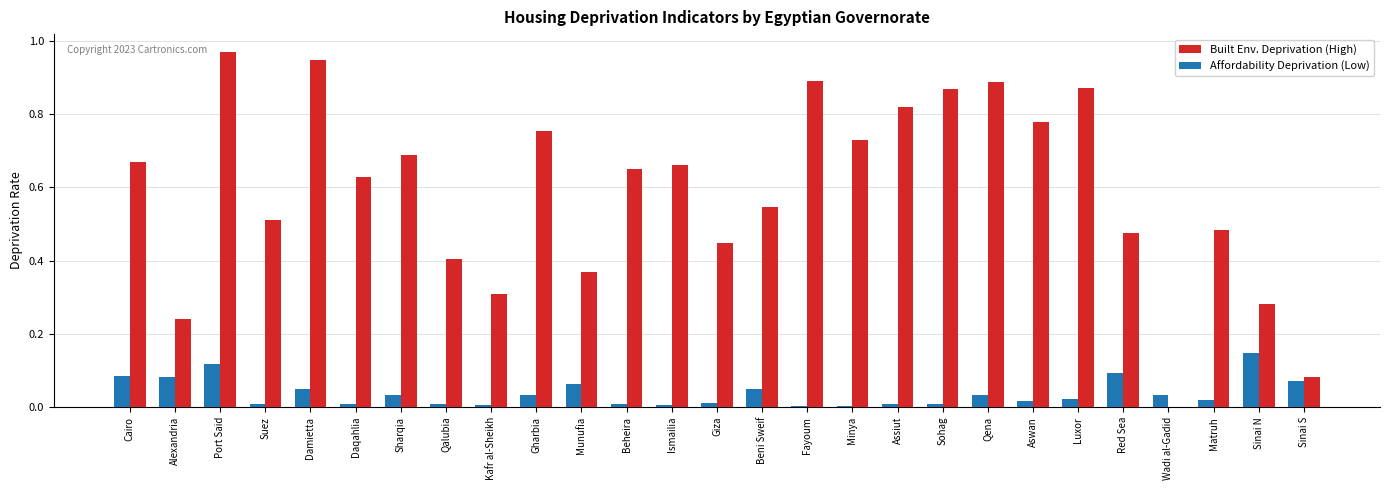

Between Ismailia and Wadi al-Gadid, which series saw the biggest shift?

Built Env. Deprivation (High)